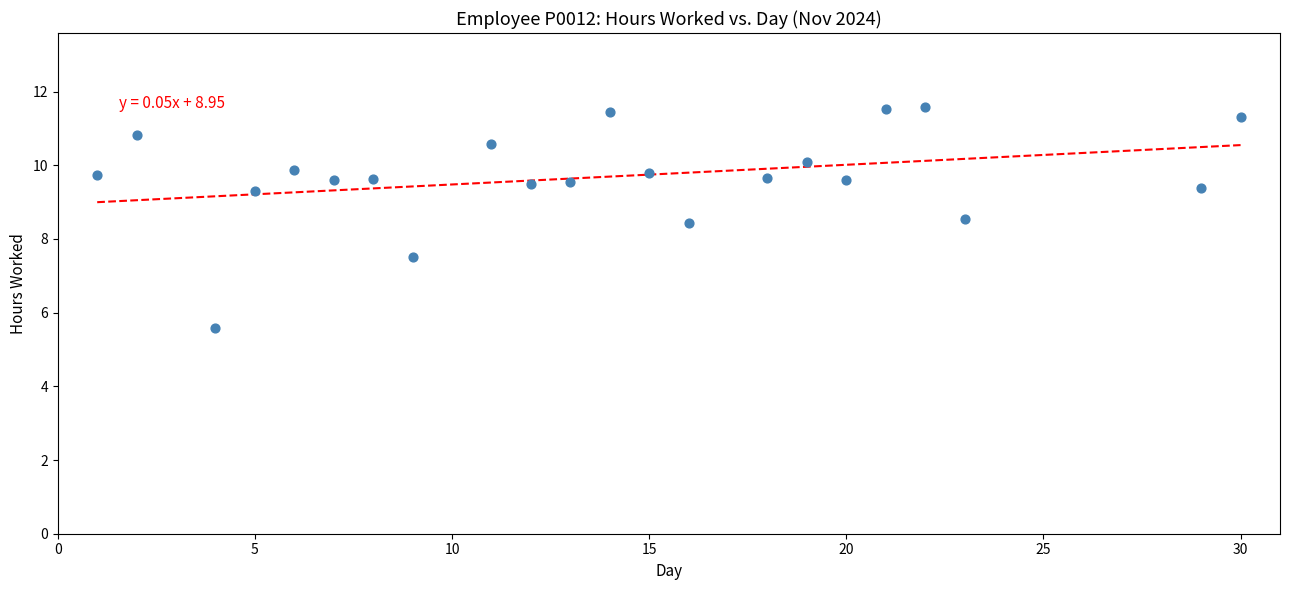

What is the range of X values (max minus min)?

29.0